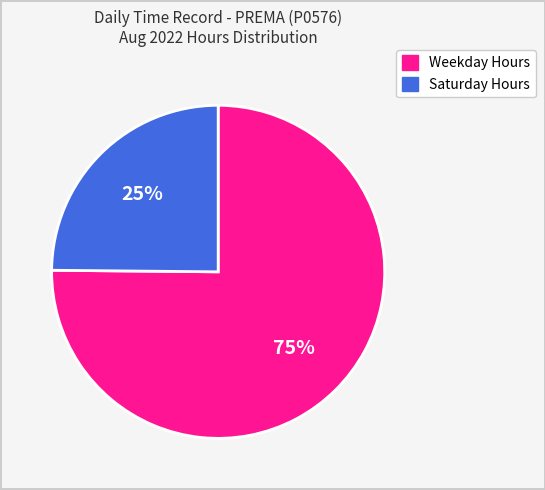

What is the smallest slice in the pie chart?

Saturday Hours